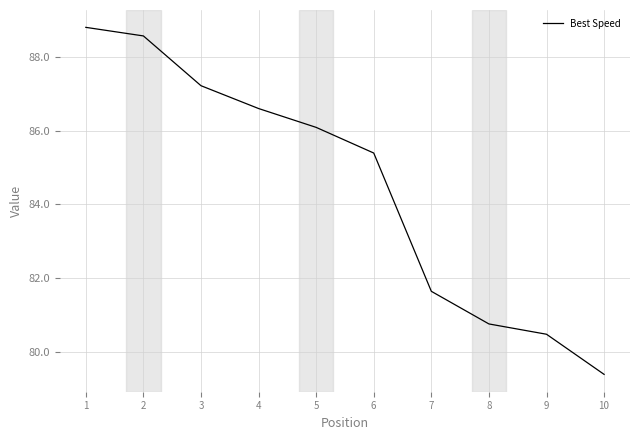

Is it true that the value at 5 is 86.1?

True